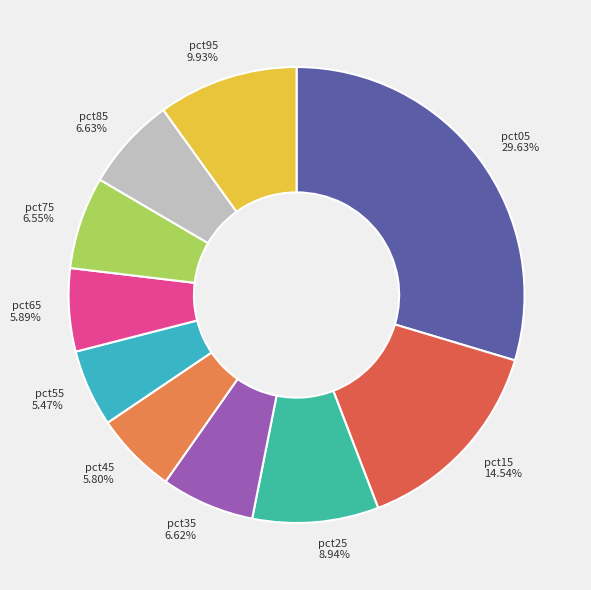

How many segments does this pie chart have?

10